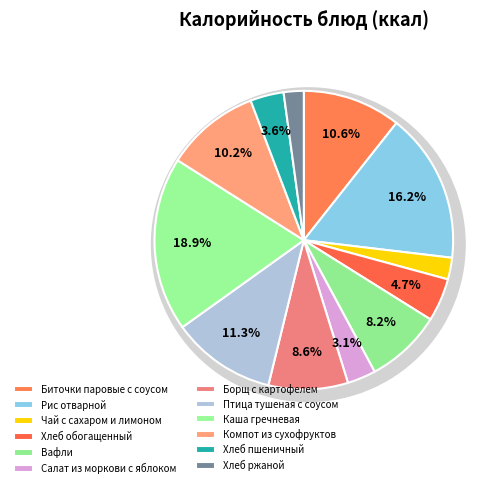

What is the change in value from Борщ с картофелем to Хлеб пшеничный?

-64.2